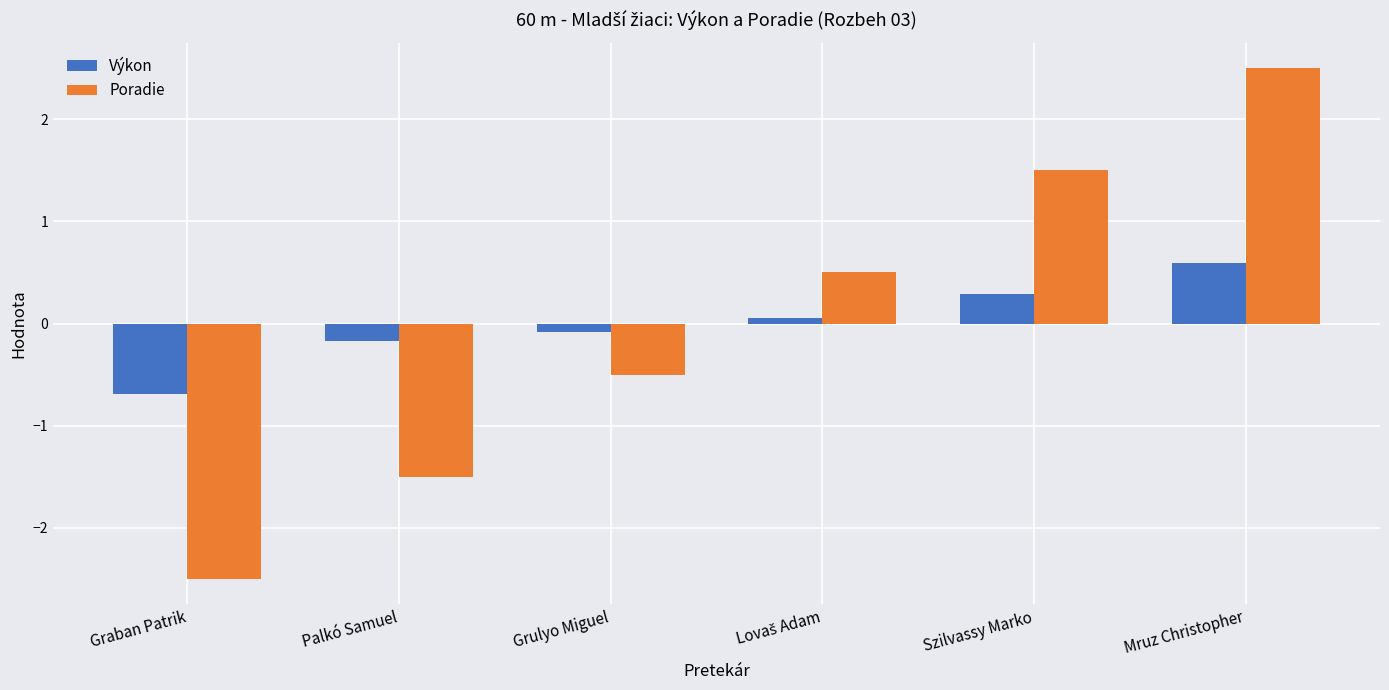

What is the spread (max minus min) of values at Mruz Christopher?

1.9